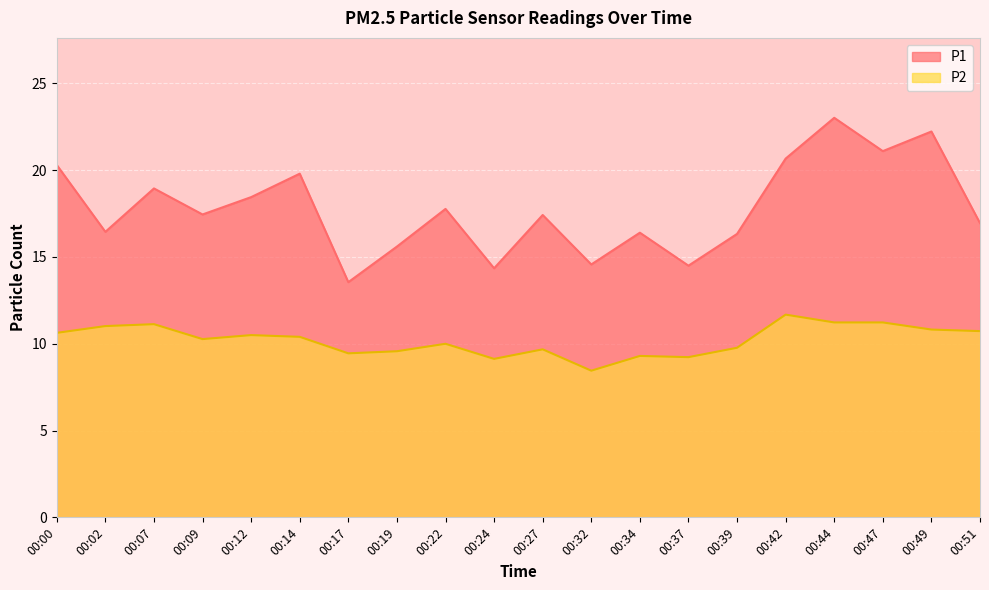

Rank the series at 00:47 from highest to lowest value.

P1, P2